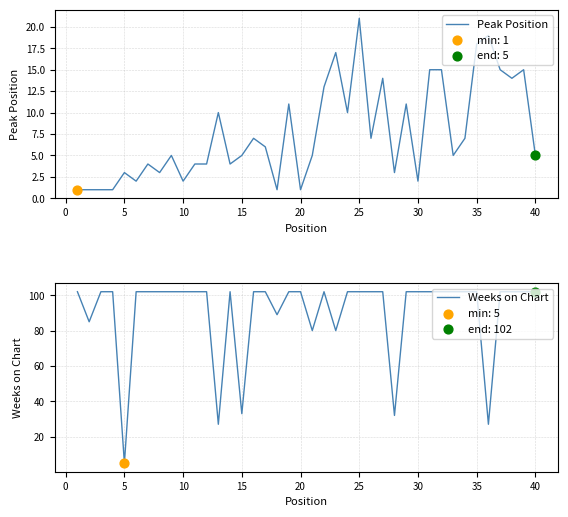

What are all the series names shown in the legend?

Peak Position, Weeks on Chart